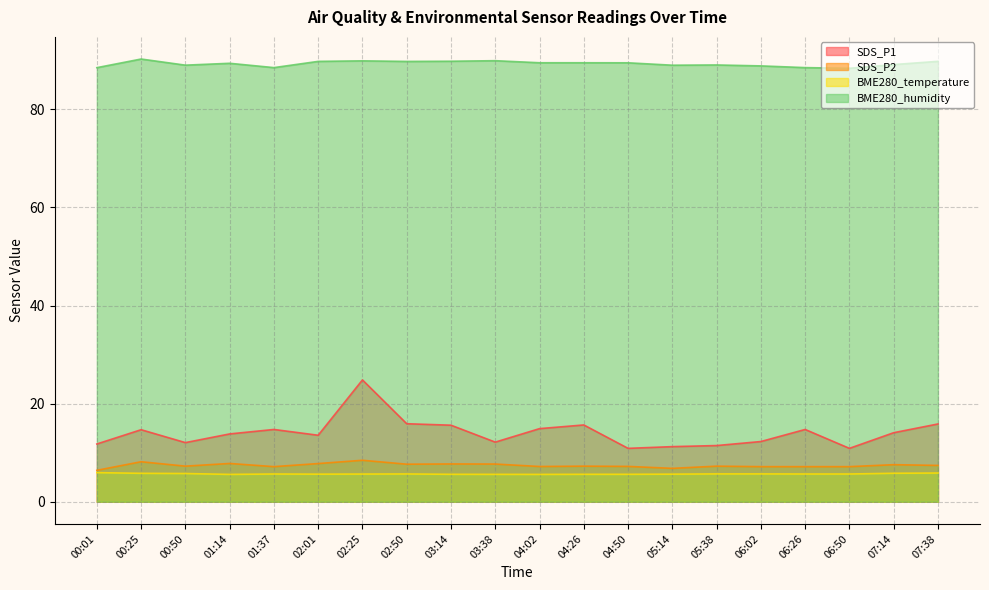

Between 00:50 and 02:01, which is larger?

02:01